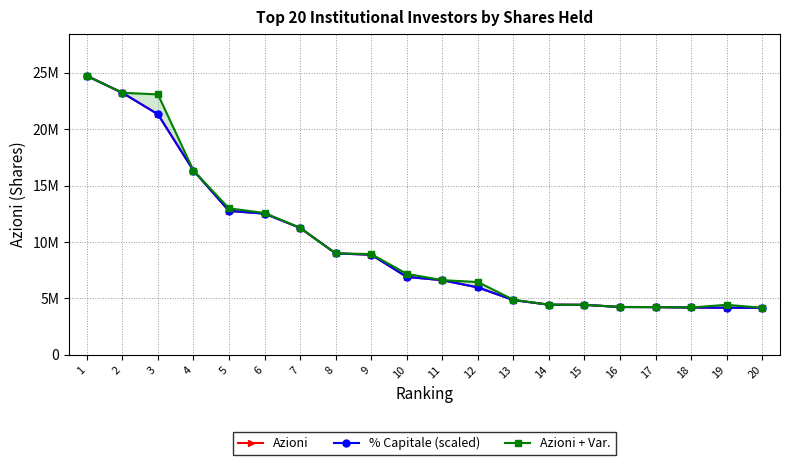

At which label does Azioni + Var. reach its minimum?

20